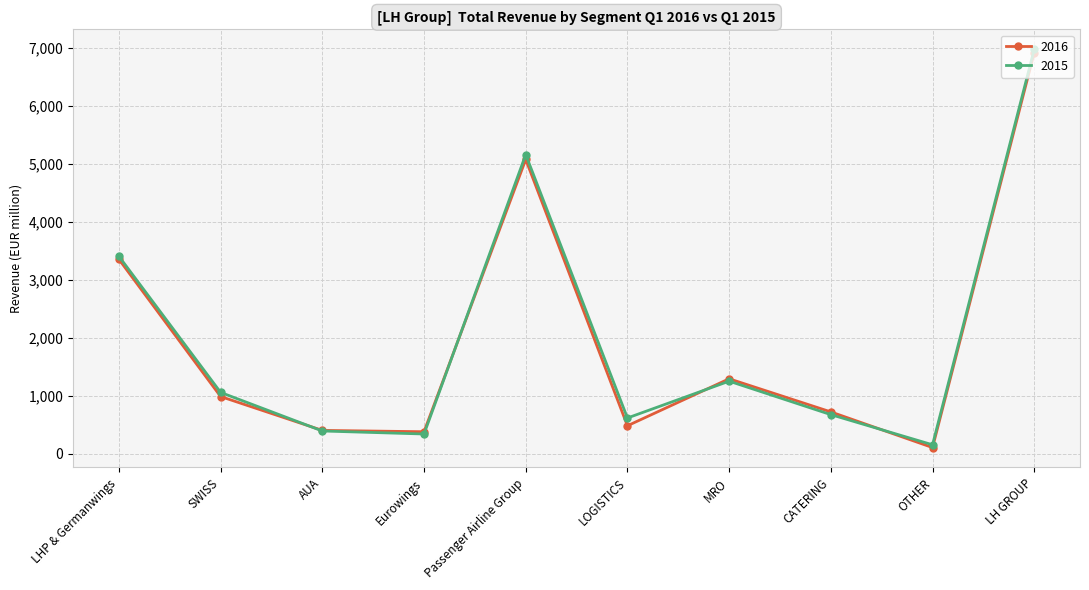

At which label does 2016 reach its minimum?

OTHER